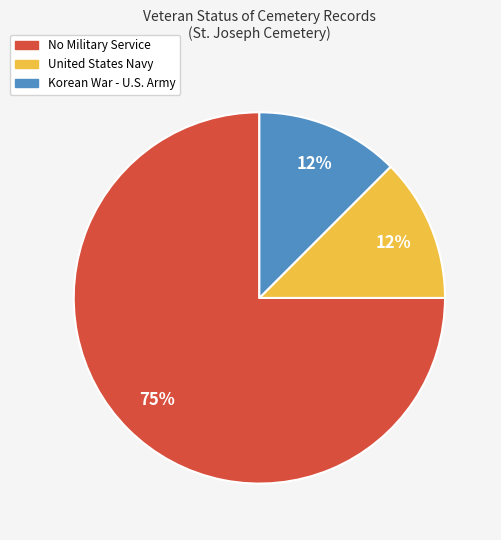

To the nearest percent, what is the average slice percentage?

33%